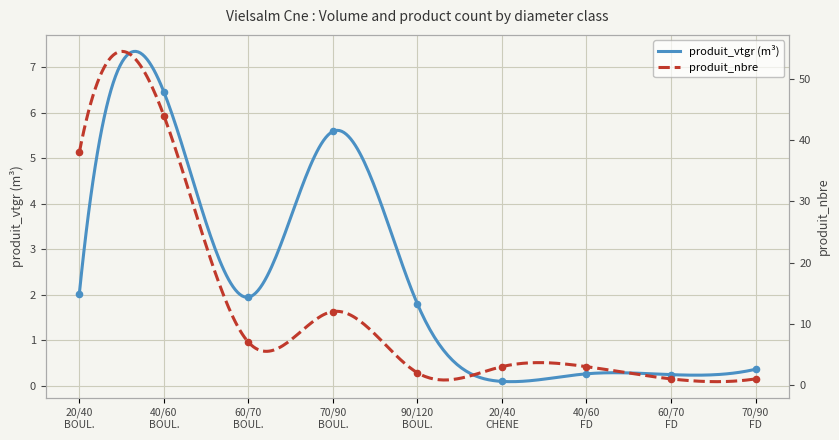

Which series has the widest spread of Y values?

produit_nbre